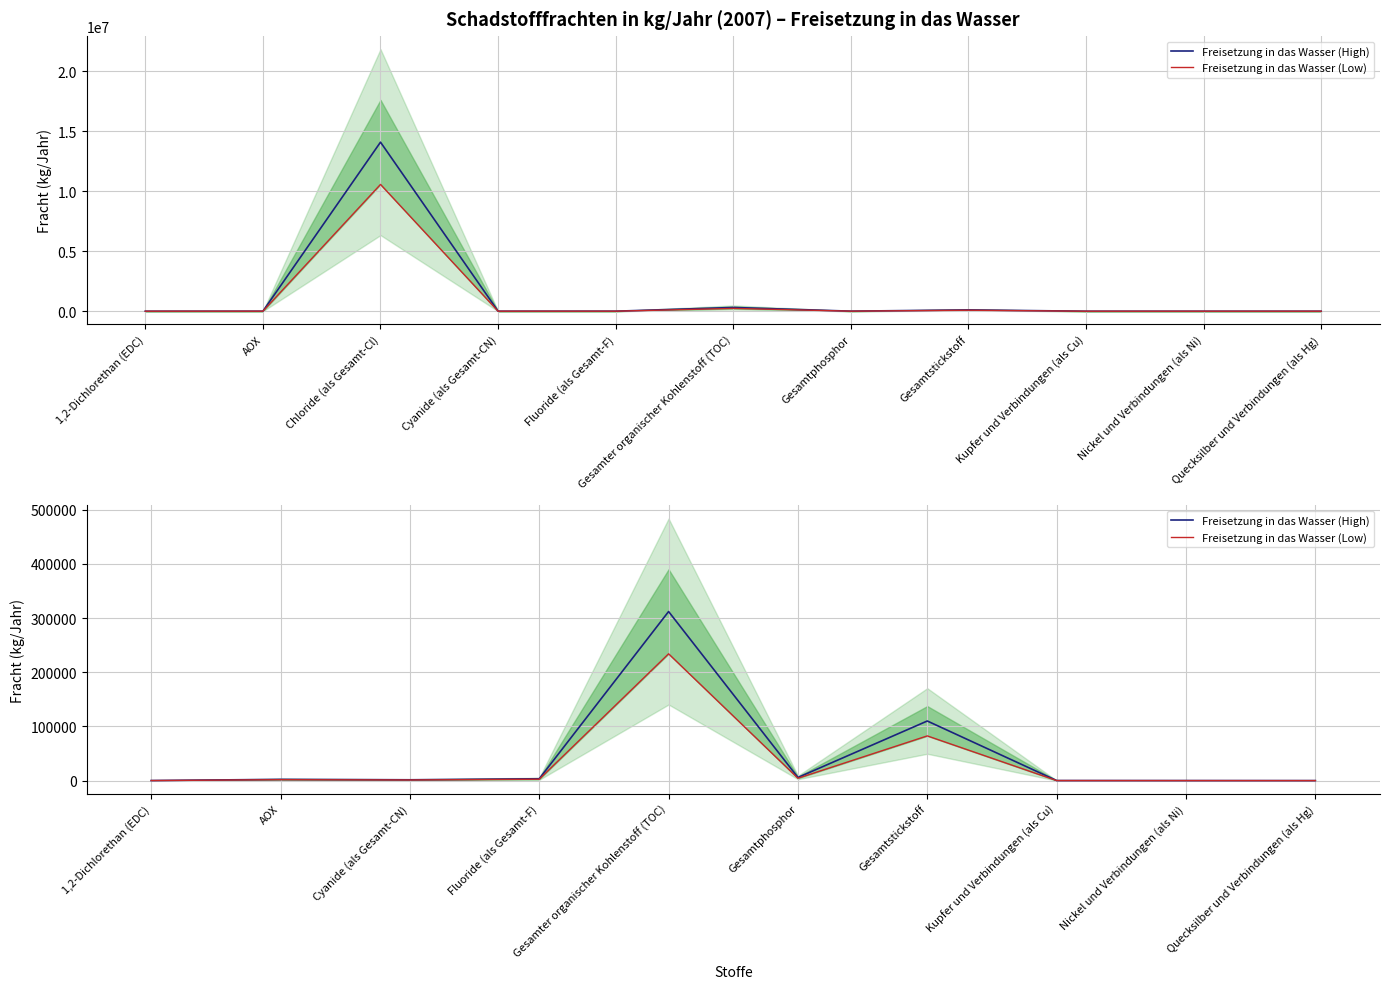

What is the label of the 10th point from the left?

Quecksilber und Verbindungen (als Hg)